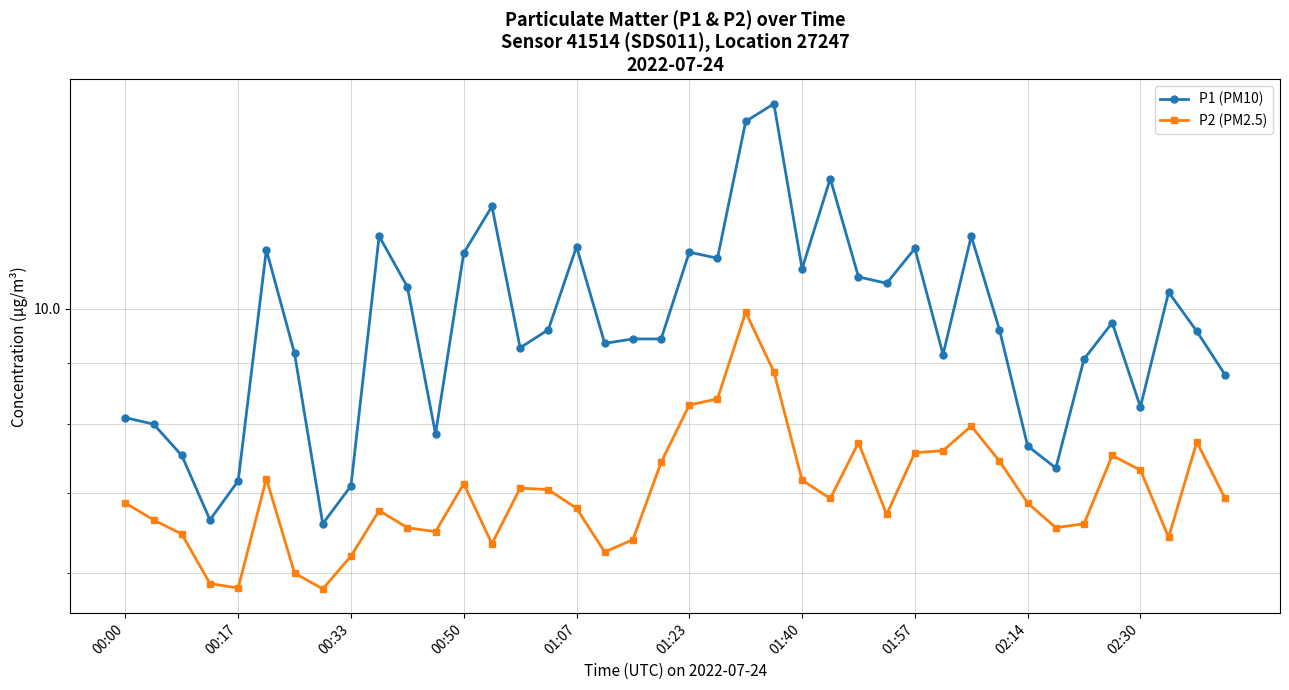

The P2 (PM2.5) series shows 2.9 at 00:17. True or false?

False